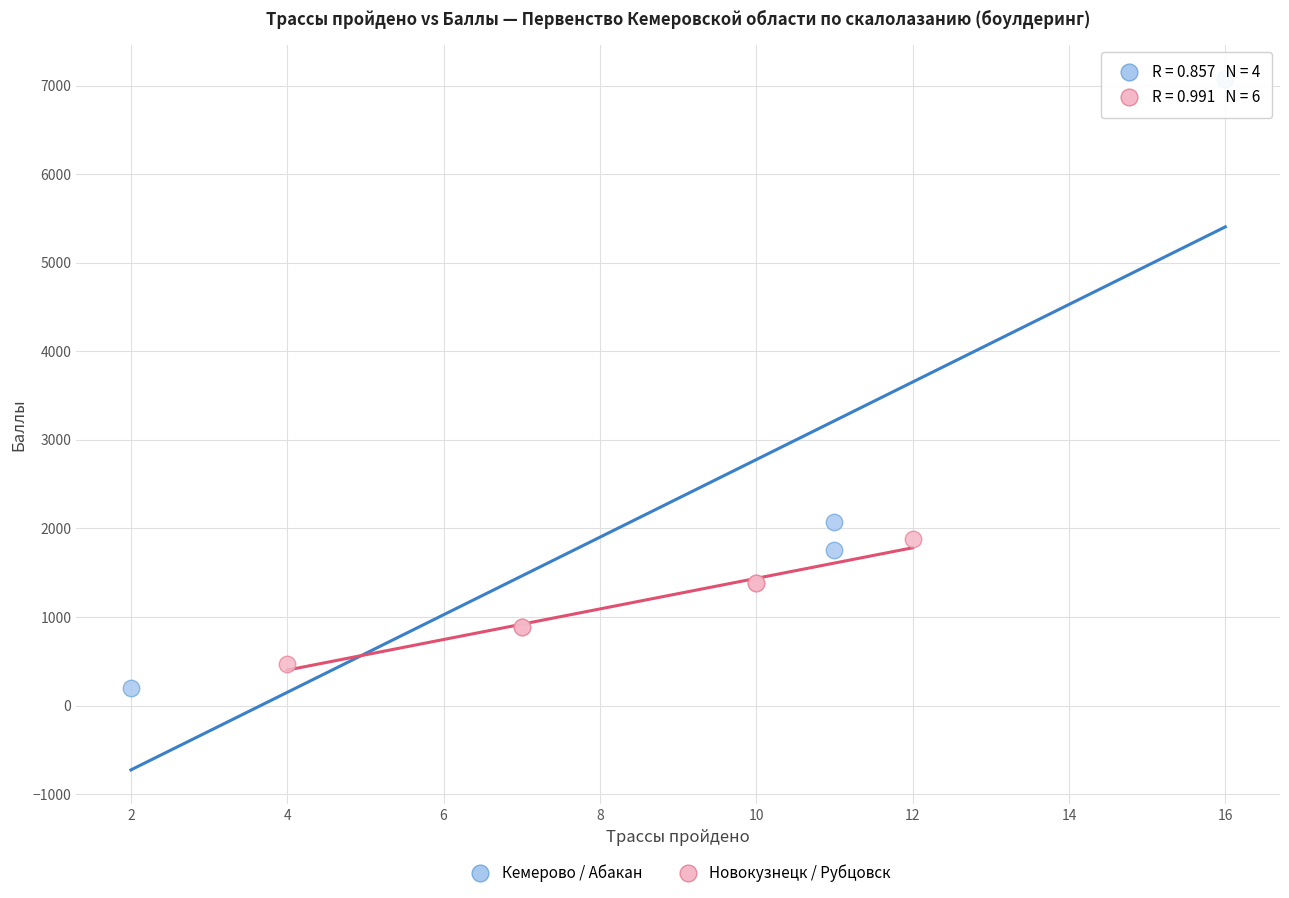

Which series has the largest Y range (max minus min)?

Кемерово / Абакан